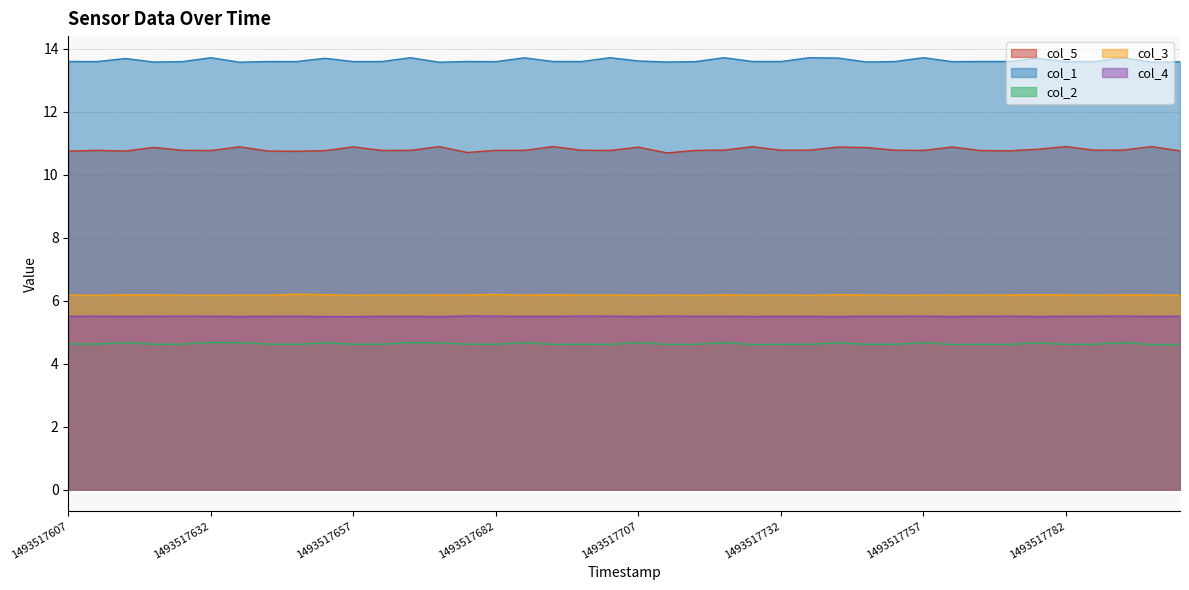

Is the value of col_3 at 1493517707 greater than the value of col_1 at 1493517657?

No